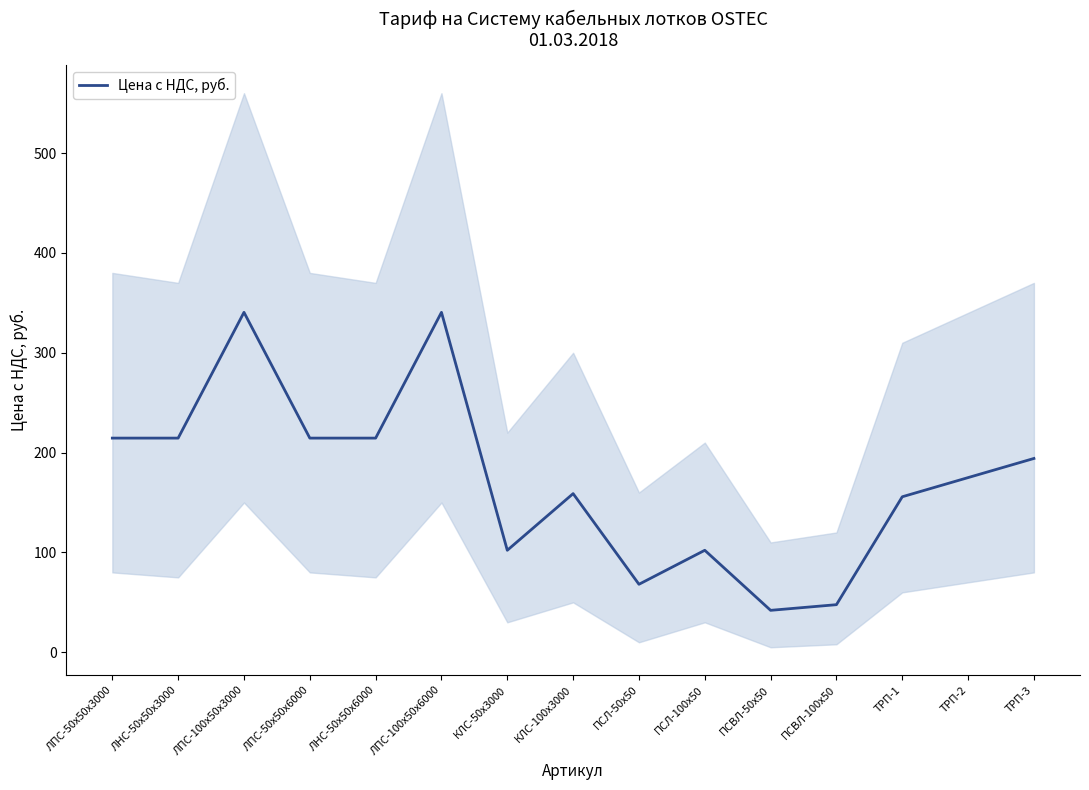

What is the difference between the maximum and minimum values?

298.5